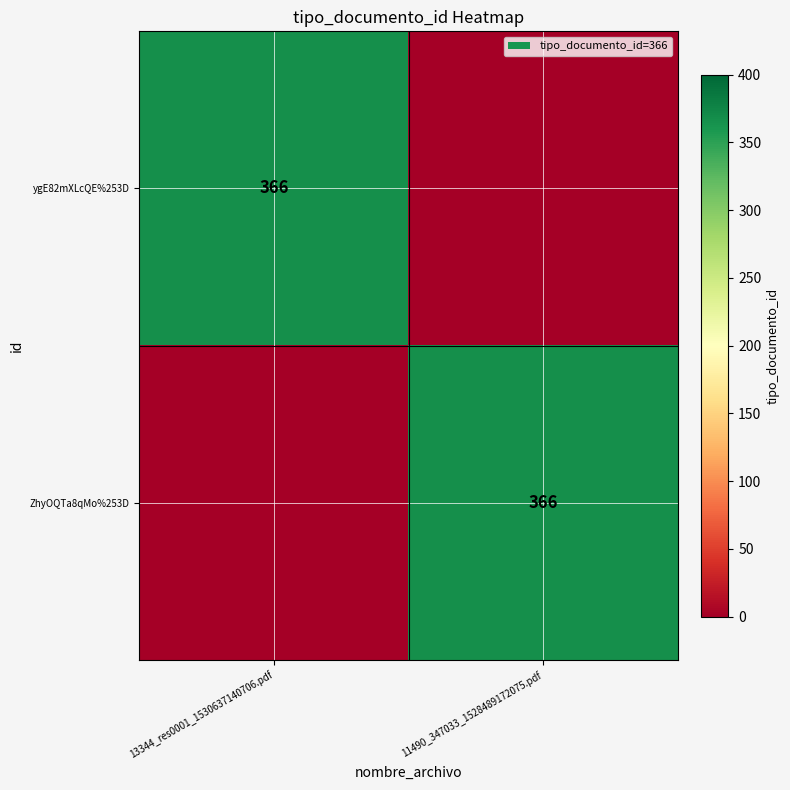

Is it true that ygE82mXLcQE%253D equals 198 at 13344_res0001_1530637140706.pdf?

False